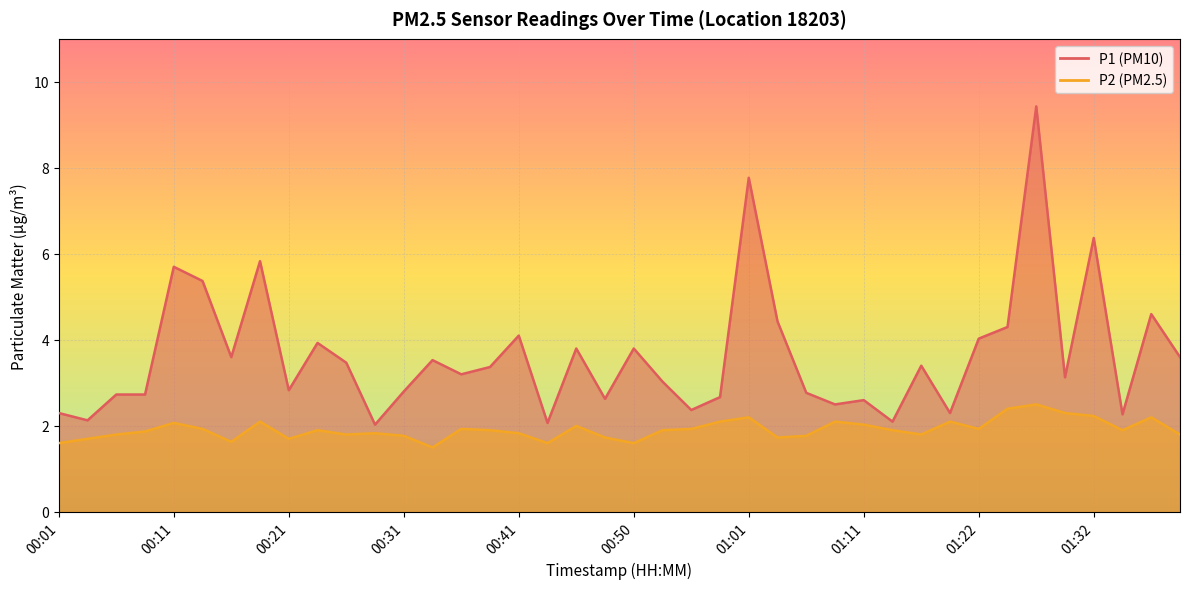

Which series has the largest total across all categories?

P1